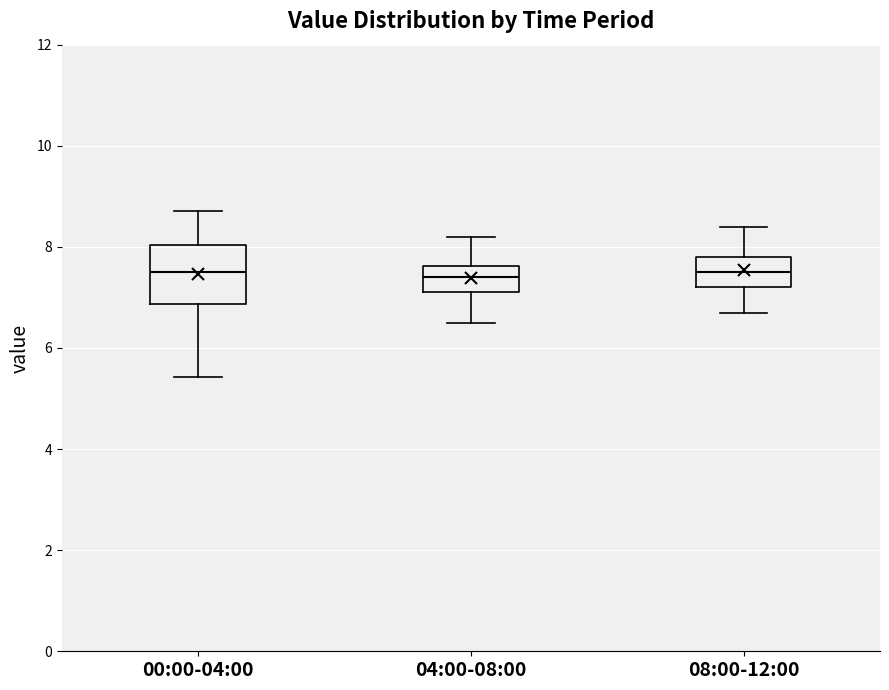

Reading left to right, read every box against the y-axis: the position of its median line, the range the box covers, and the ends of its whiskers. The values are not printed on the chart, so give them approximately, as read against the axis.

00:00-04:00: median 7.6, box 6.8 to 8.0, whiskers 5.4 to 8.8
04:00-08:00: median 7.4, box 7.2 to 7.6, whiskers 6.6 to 8.2
08:00-12:00: median 7.6, box 7.2 to 7.8, whiskers 6.8 to 8.4